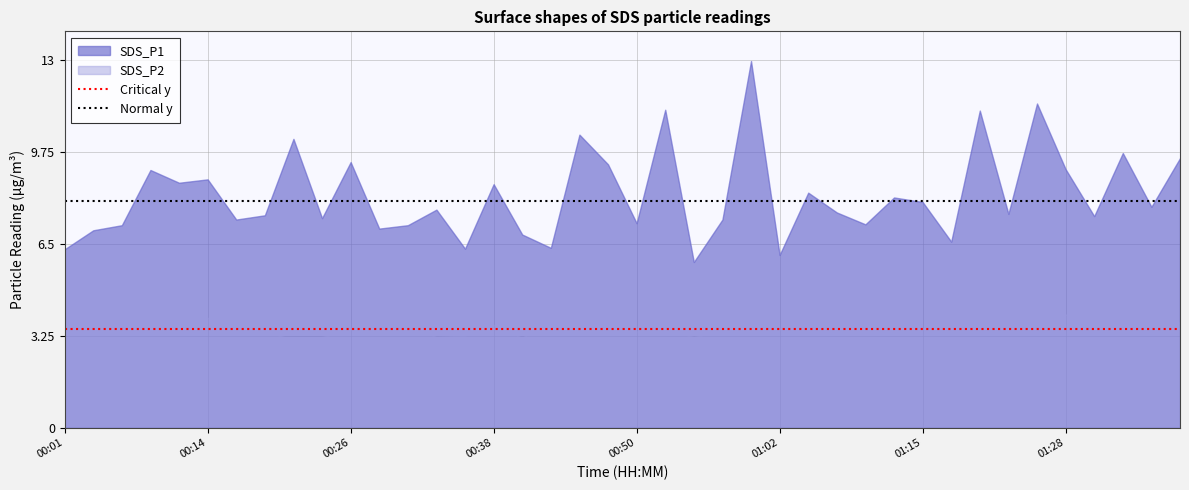

Which series has the widest spread of values?

SDS_P1